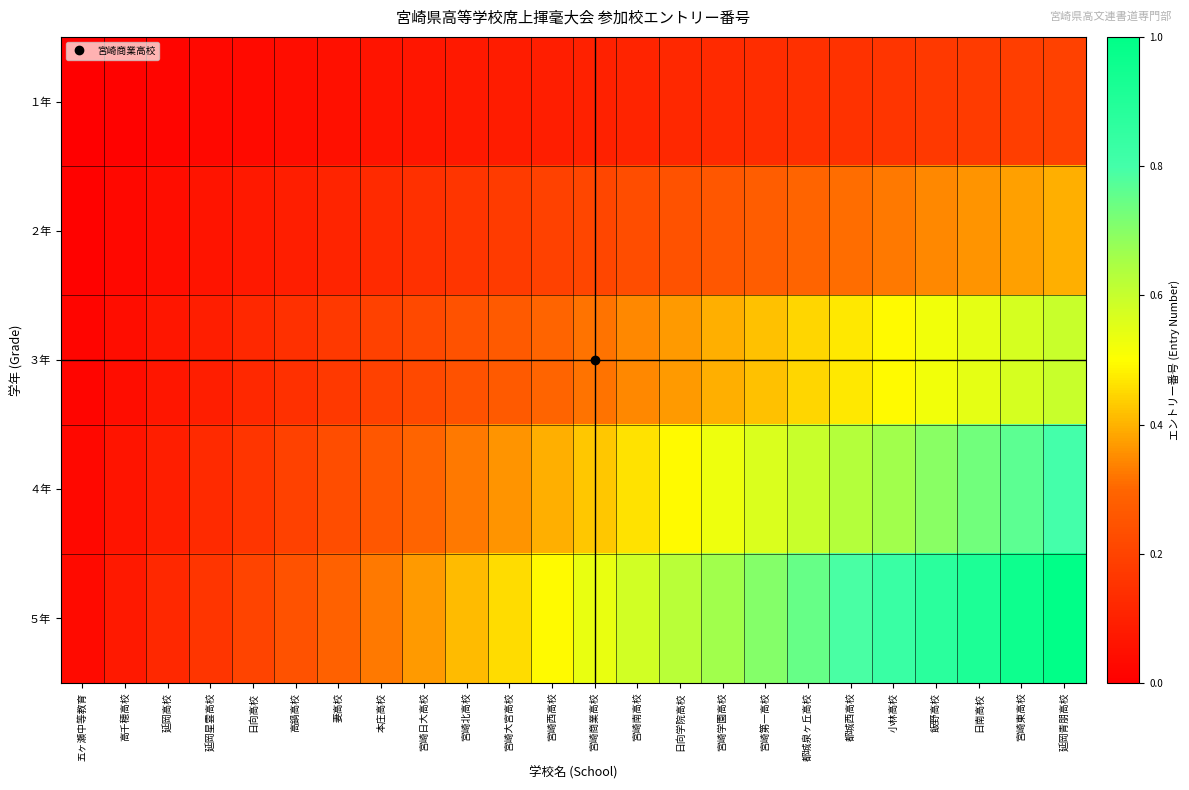

Which series has the largest total across all categories?

５年